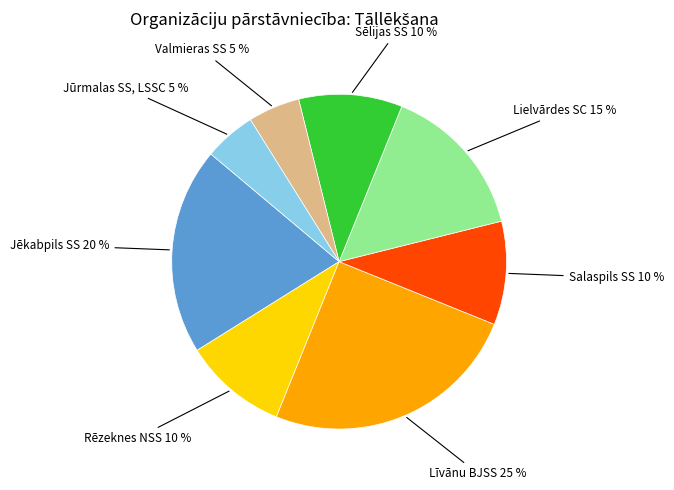

Count the number of slices in the pie.

8